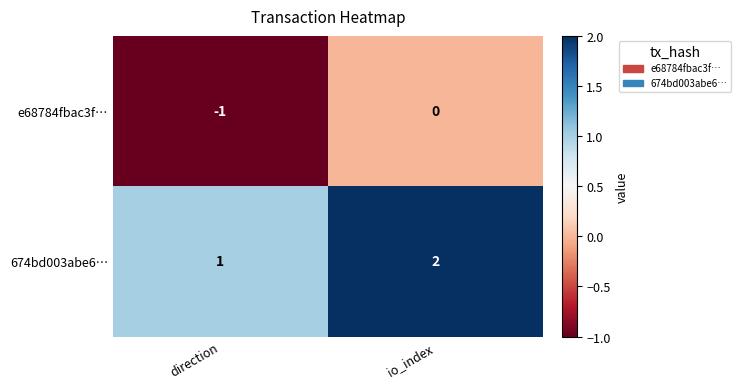

What is the minimum value shown in the chart?

-1